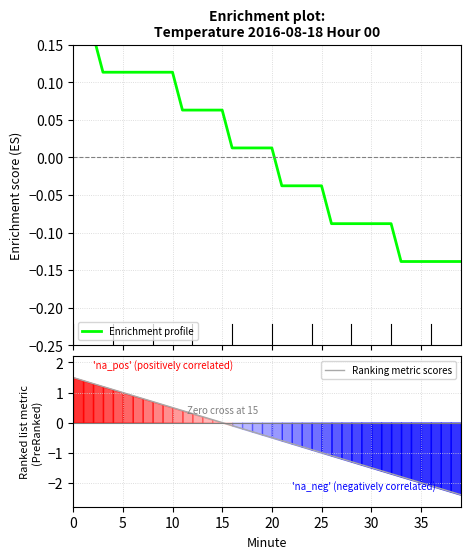

Between which two adjacent categories do Ranking metric scores and Enrichment profile first intersect?

14 and 15